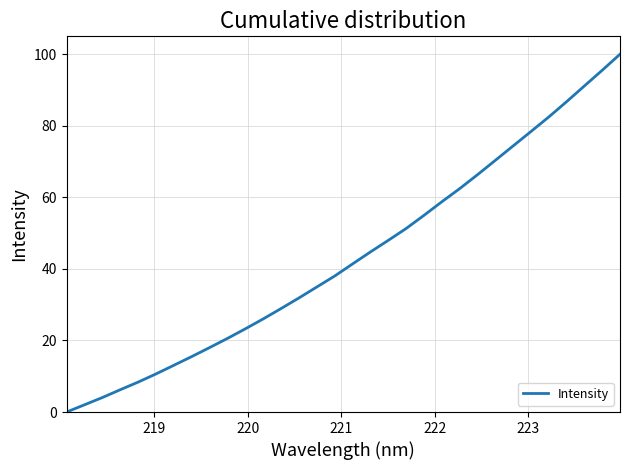

What is the difference between the maximum and minimum values?

100.0